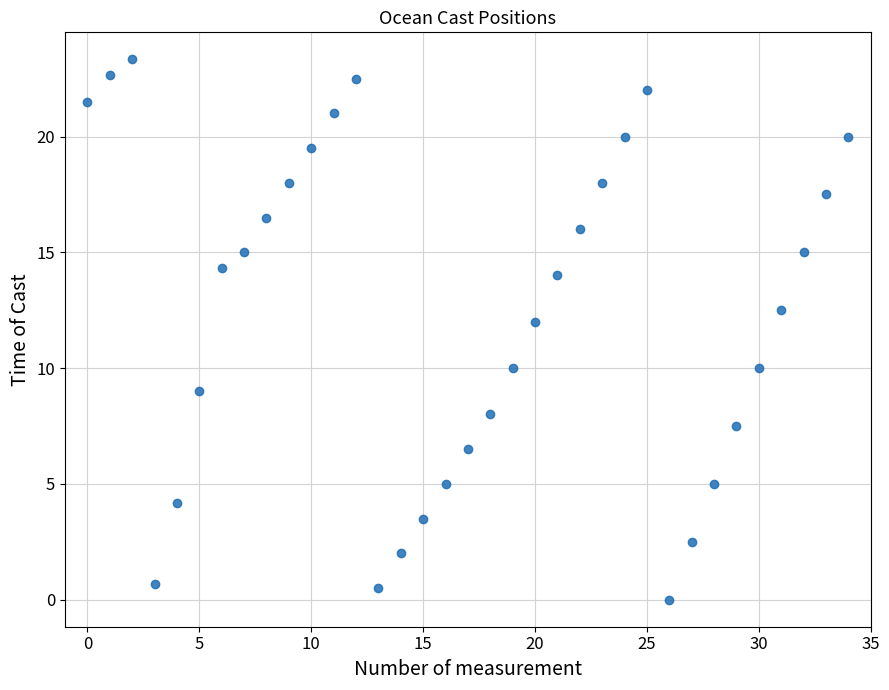

What is the range of Y values (max minus min)?

23.3